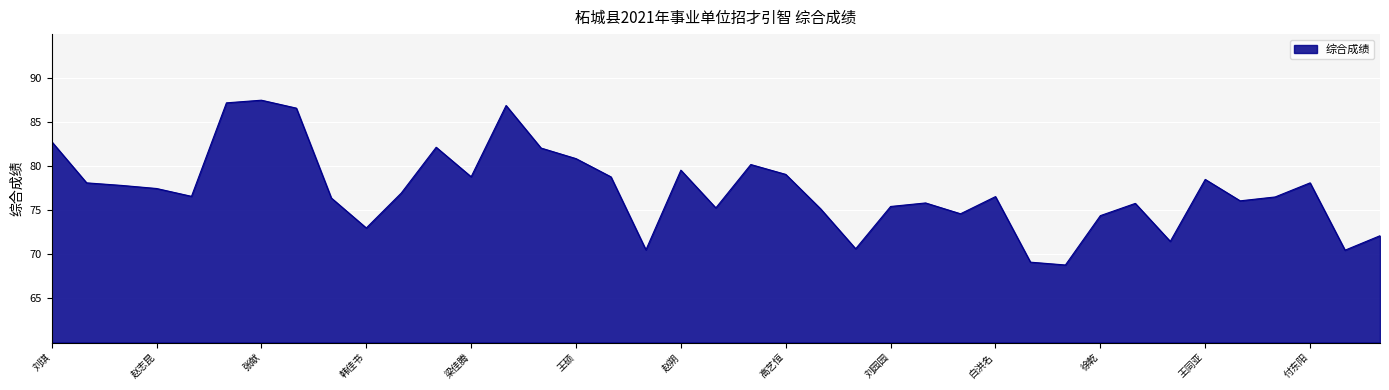

What is the average value?

77.3